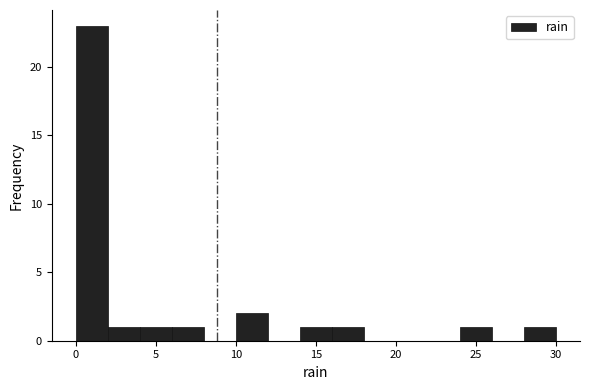

Reading left to right, transcribe this chart: for each bar, give the range it covers on the x-axis and its height. The values are not printed on the chart, so give them approximately, as read against the axis.

0 to 2: 23
2 to 4: 1
4 to 6: 1
6 to 8: 1
8 to 10: 0
10 to 12: 2
12 to 14: 0
14 to 16: 1
16 to 18: 1
18 to 20: 0
20 to 22: 0
22 to 24: 0
24 to 26: 1
26 to 28: 0
28 to 30: 1